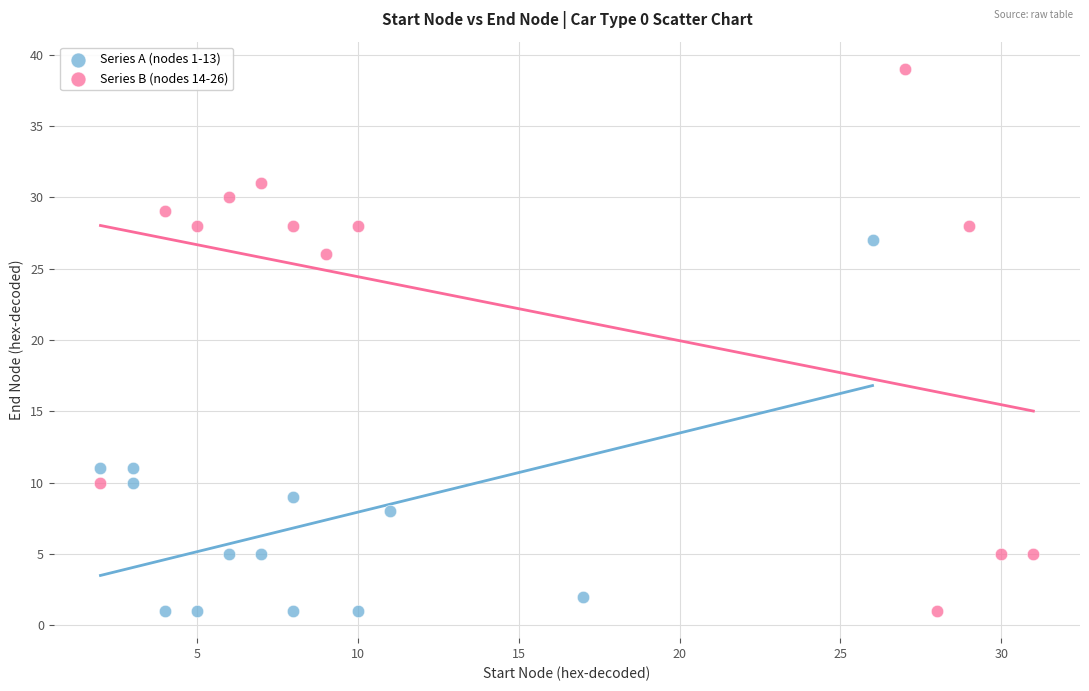

Which series has the widest spread of Y values?

Series B (nodes 14-26)